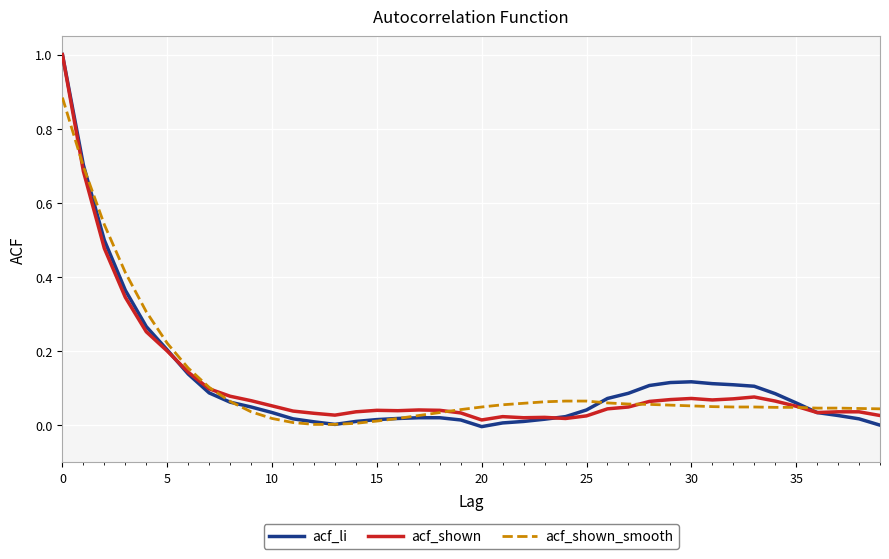

What is the greatest value displayed?

1.0